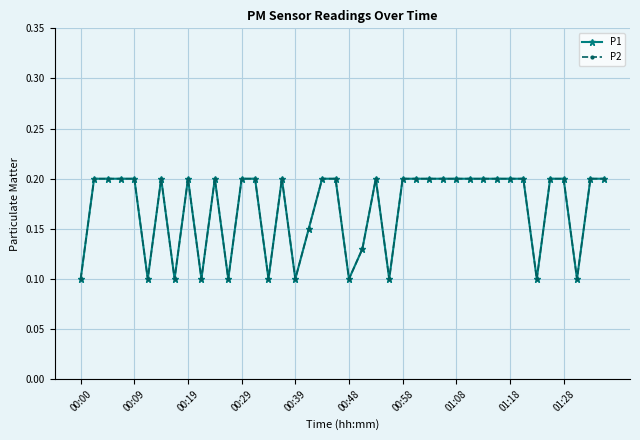

Does the chart have visible grid lines?

Yes